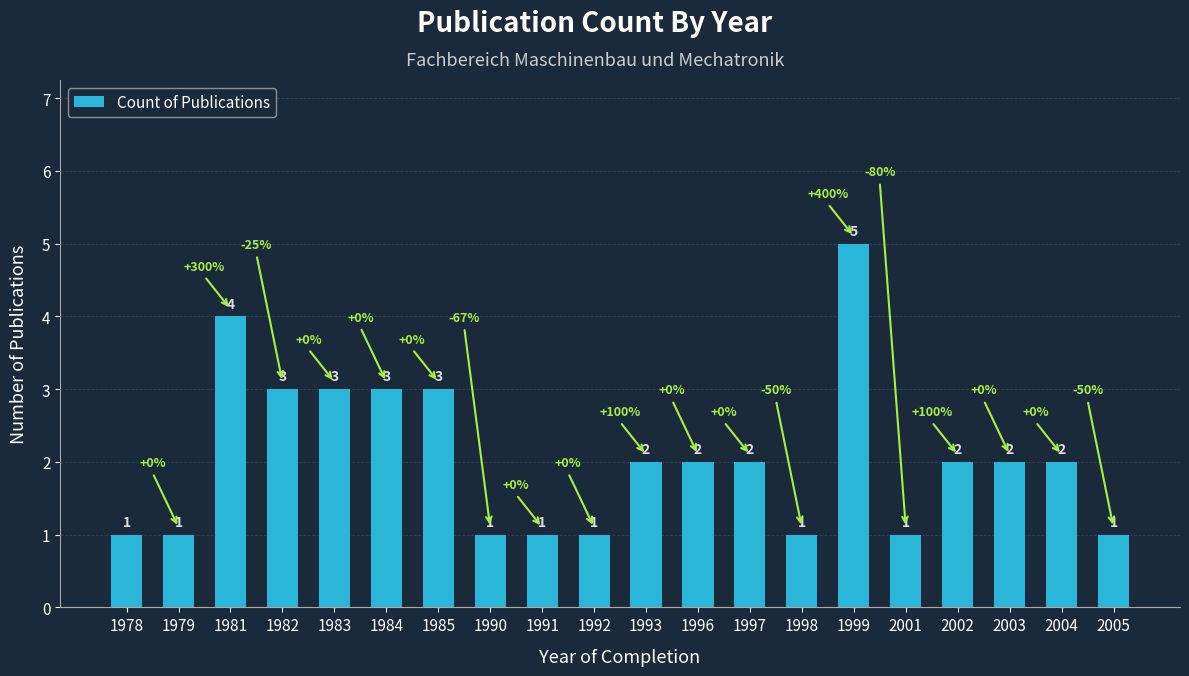

What is the difference between the second highest and minimum values?

3